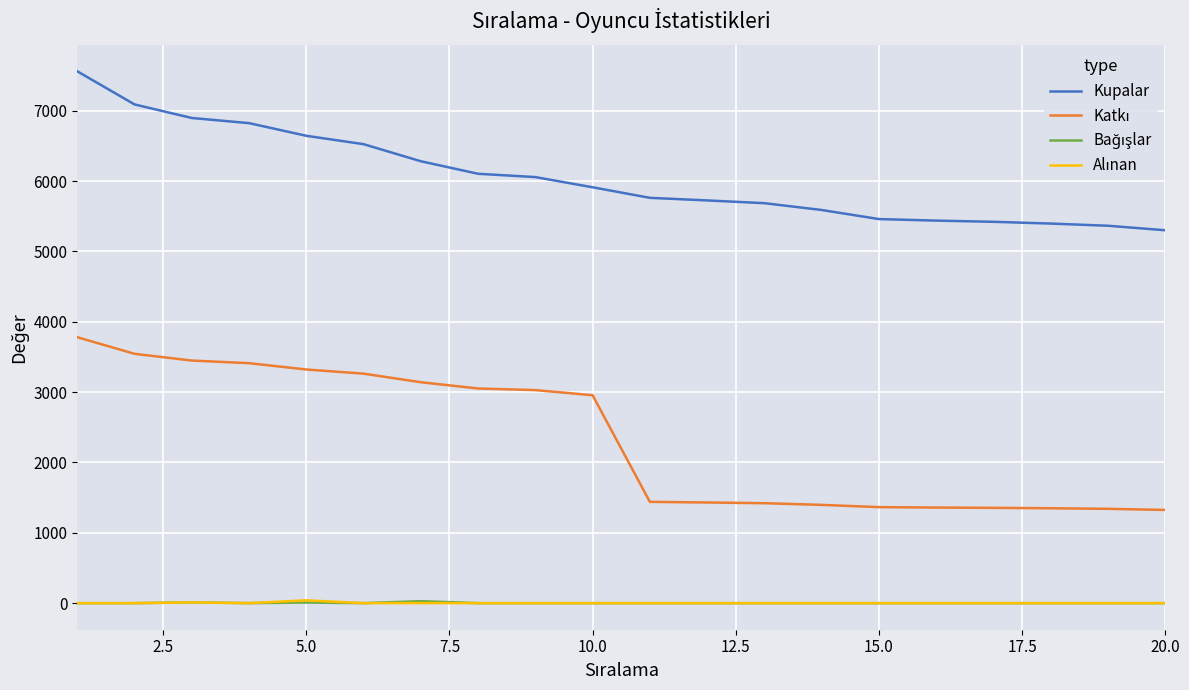

Which series has the largest total across all categories?

Kupalar